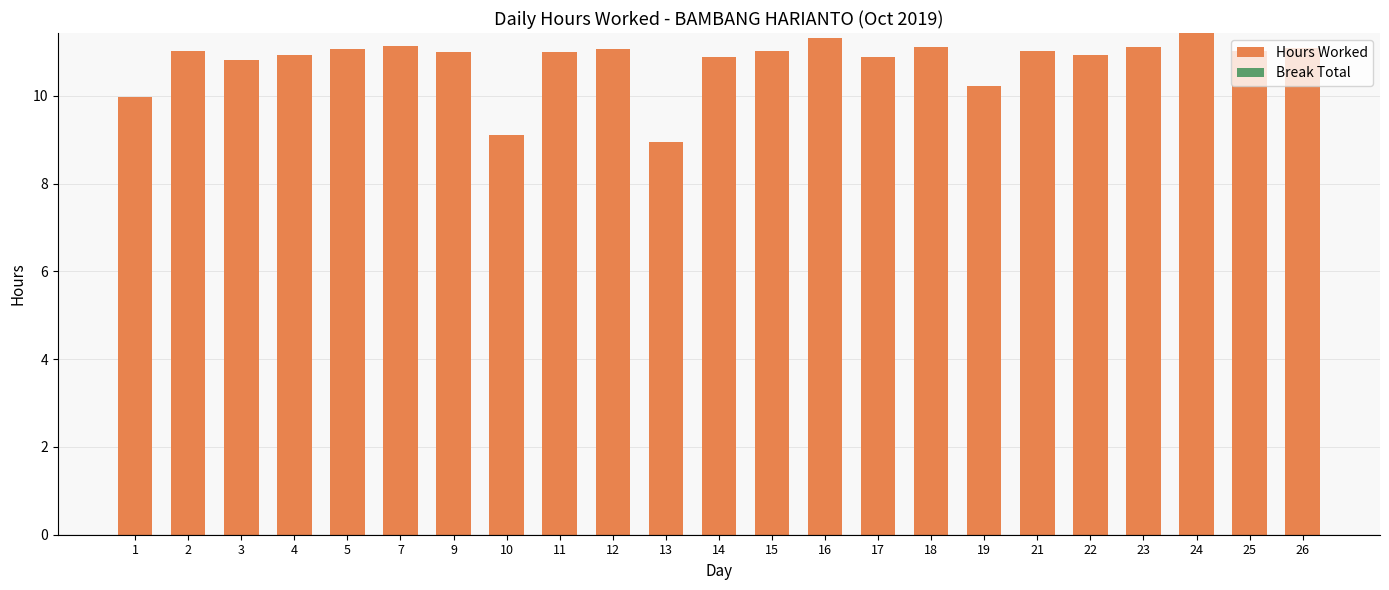

What value does the data have at 23?

11.1